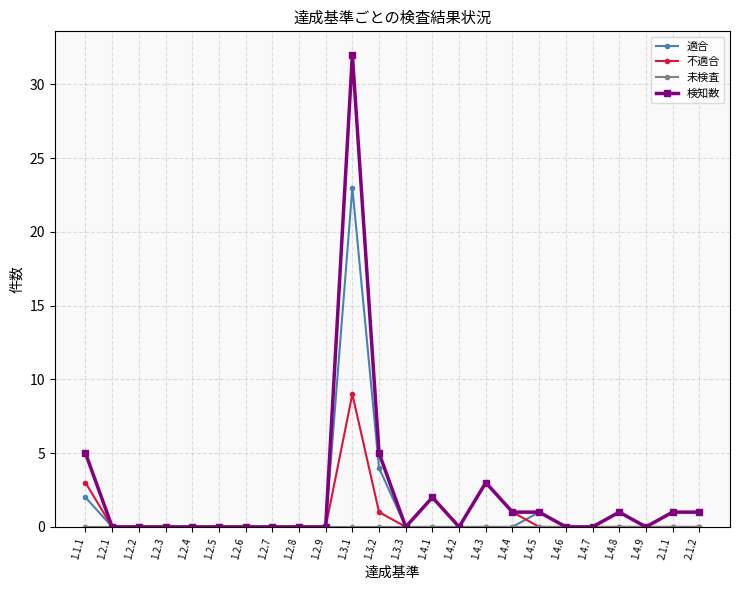

The 検知数 series shows 12 at 1.4.6. True or false?

False